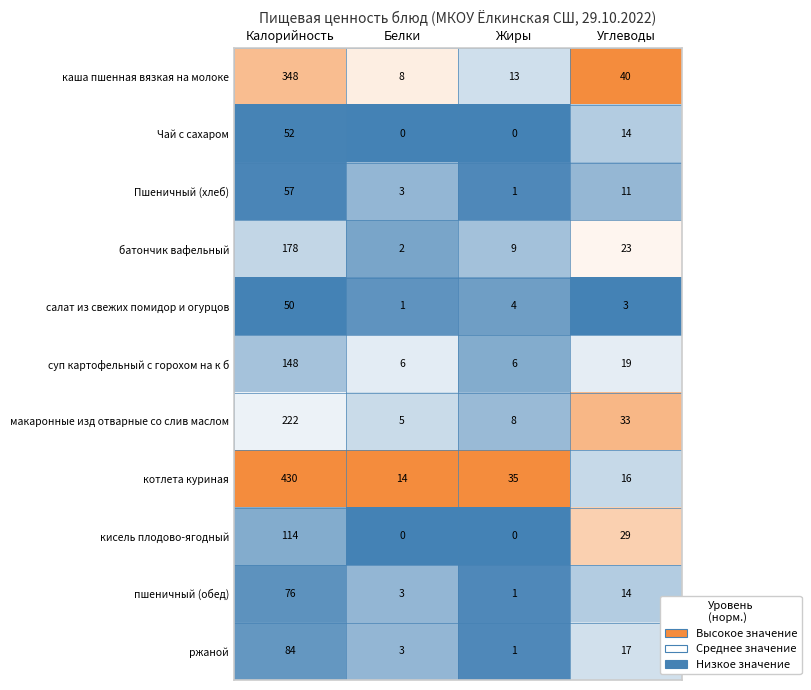

The value of кисель плодово-ягодный at Белки is -79. True or false?

False